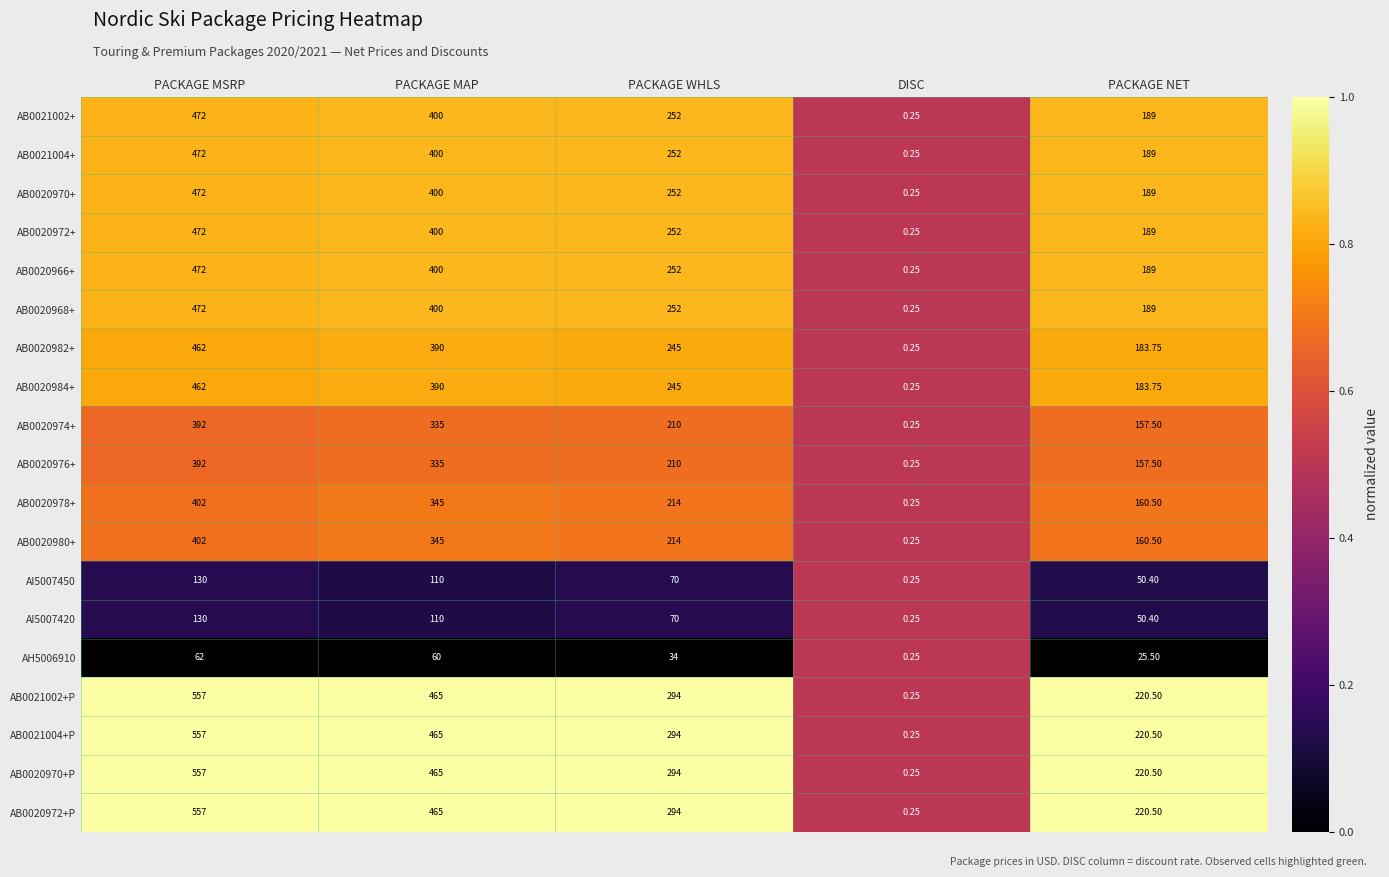

Is the value of AB0020972+ at PACKAGE NET greater than the value of AB0020984+ at PACKAGE MSRP?

No